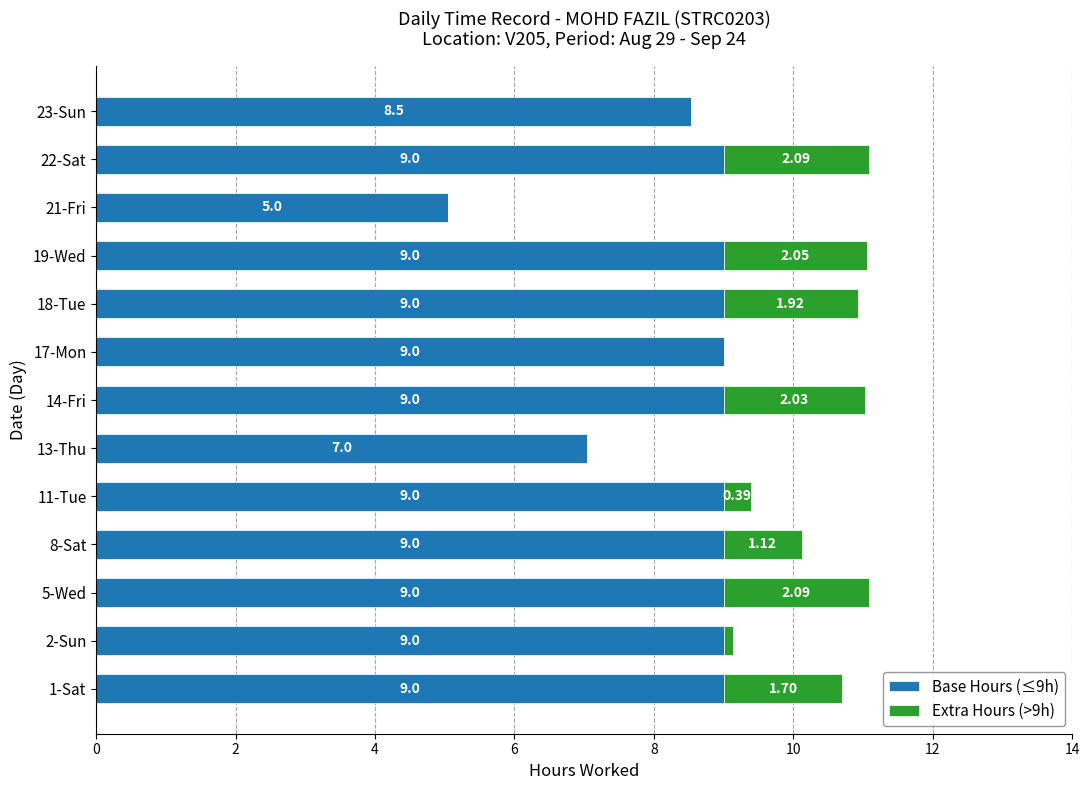

What is the total value across all series at 22-Sat?

11.1